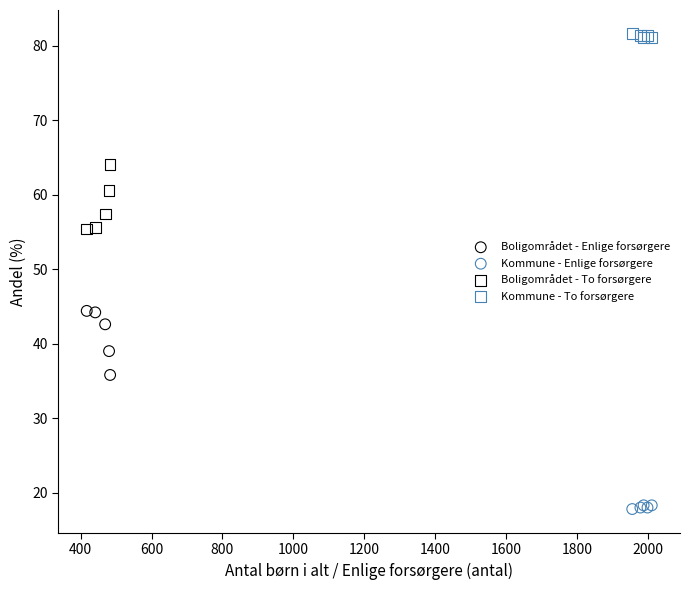

Which series contains the highest Y value?

Kommune - To forsørgere